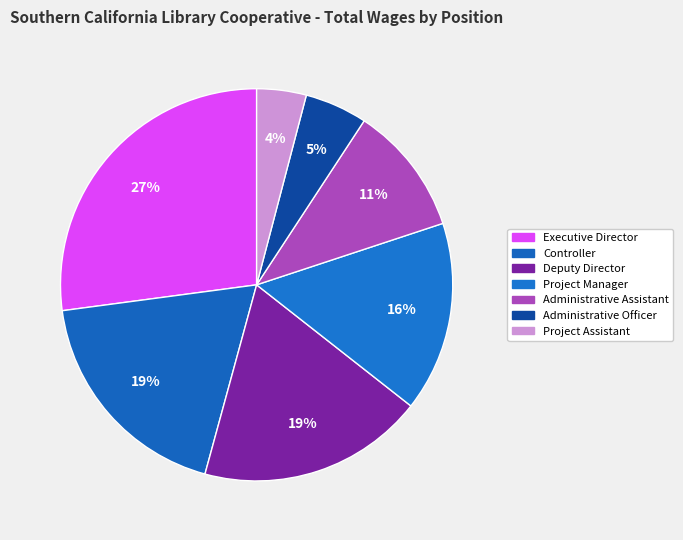

Count the number of slices in the pie.

7